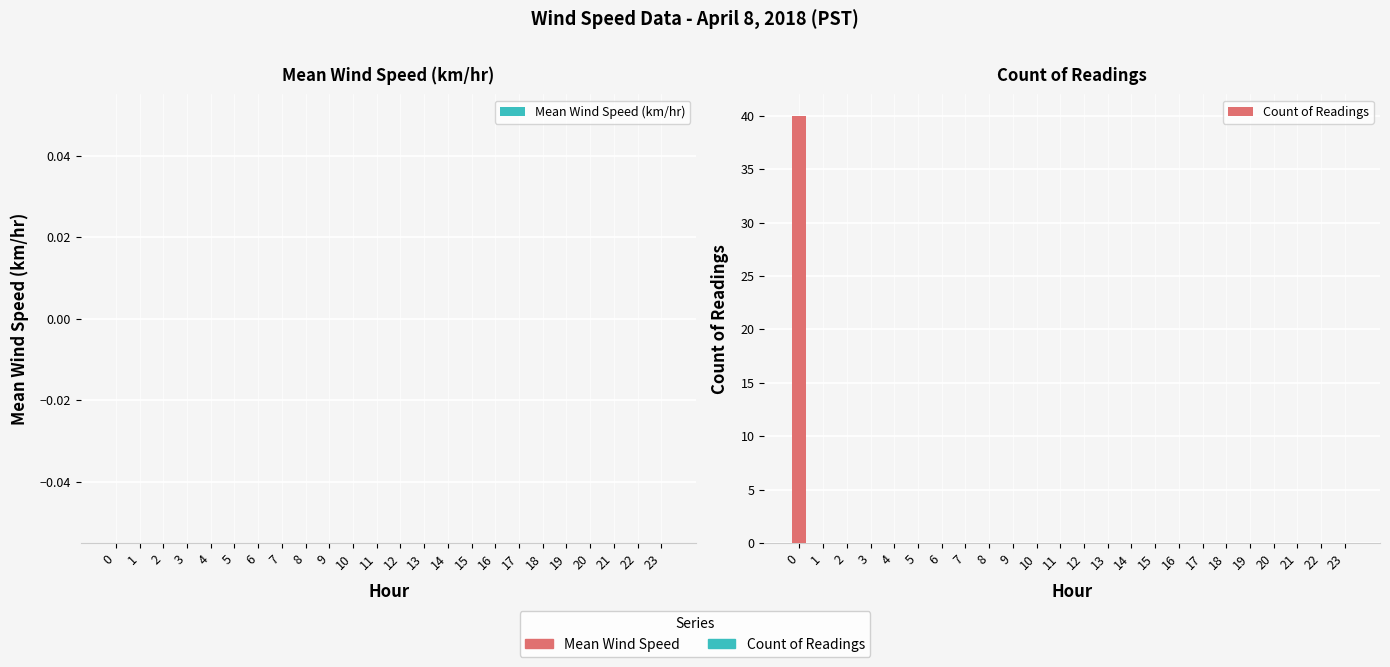

The chart shows a value of -22 at 9. True or false?

False